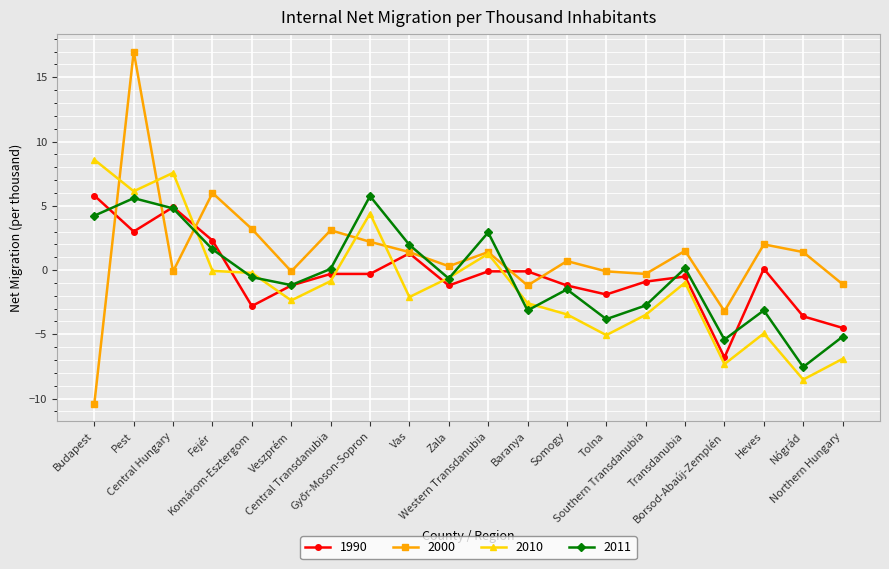

What position from the right is Northern Hungary?

1